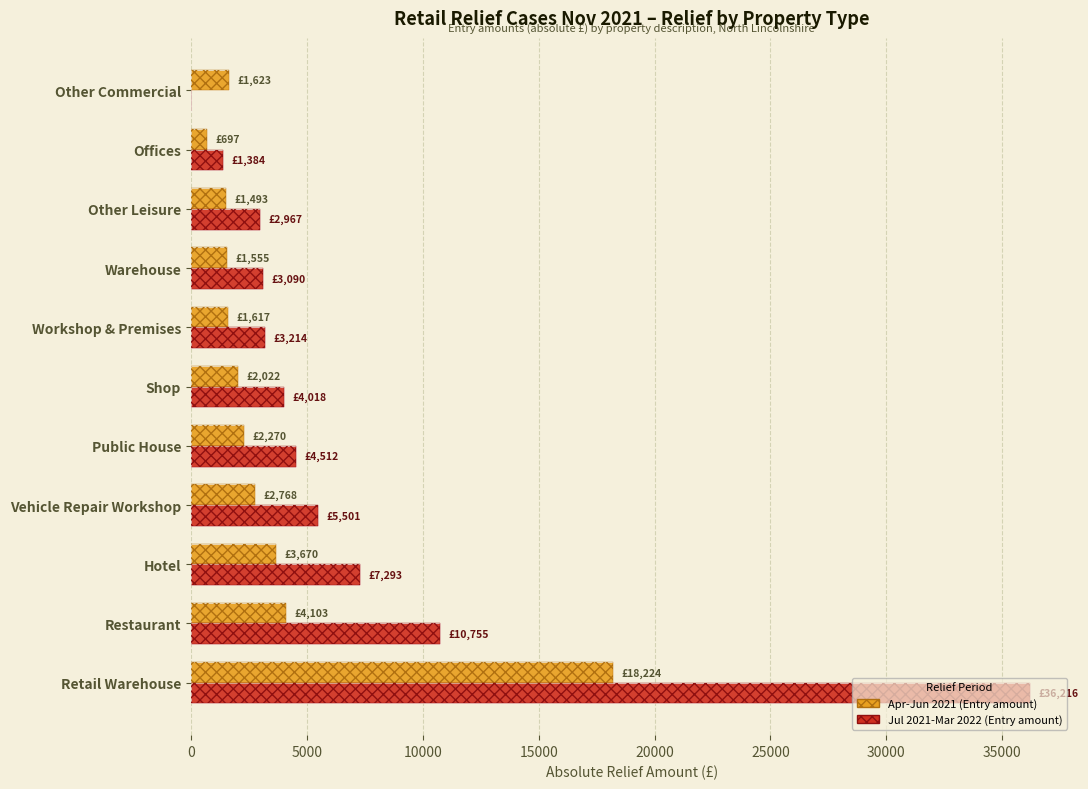

Which series has the widest spread of values?

Jul 2021-Mar 2022 (Entry amount)